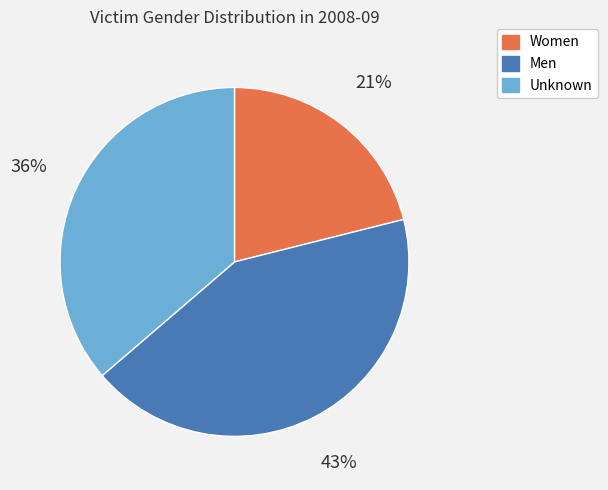

What percentage is the Unknown slice, to the nearest percent?

36%